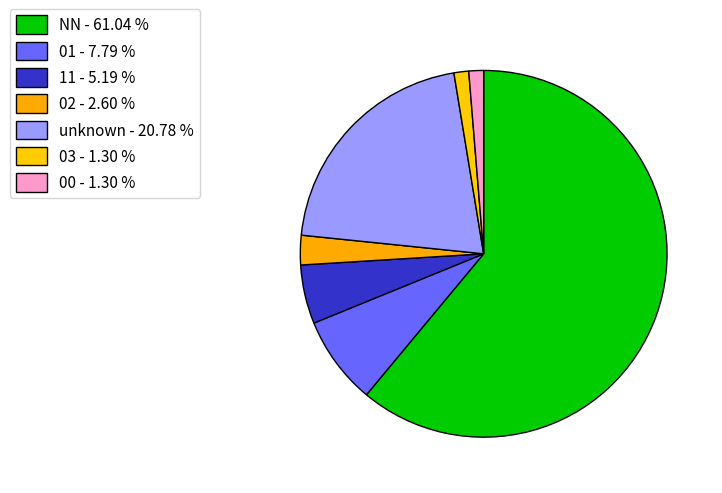

Which category accounts for the majority?

NN